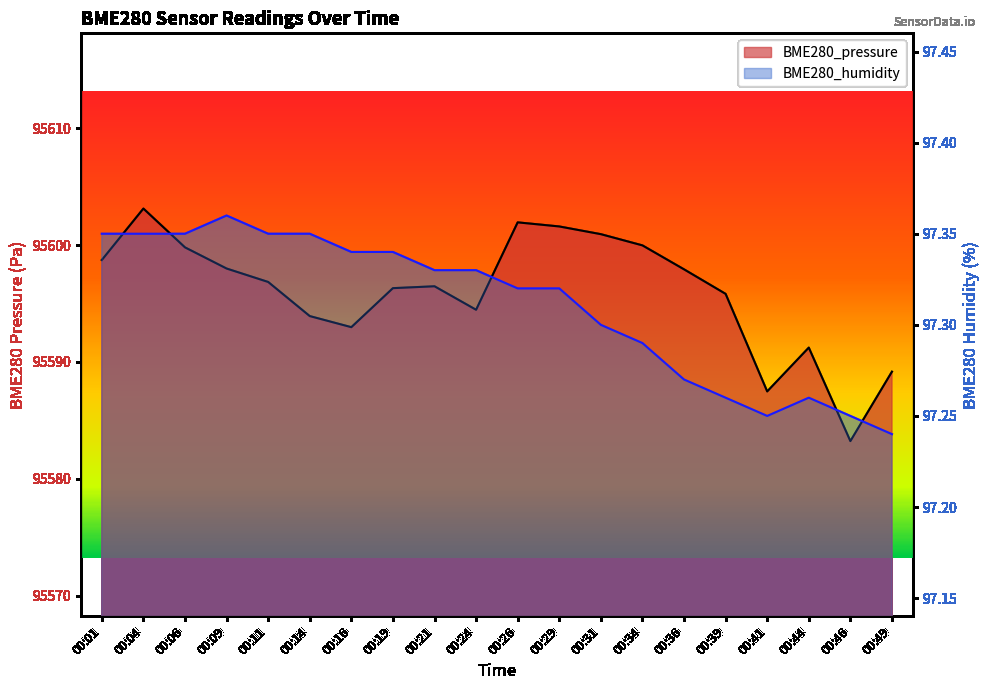

How many distinct data groups are displayed?

2